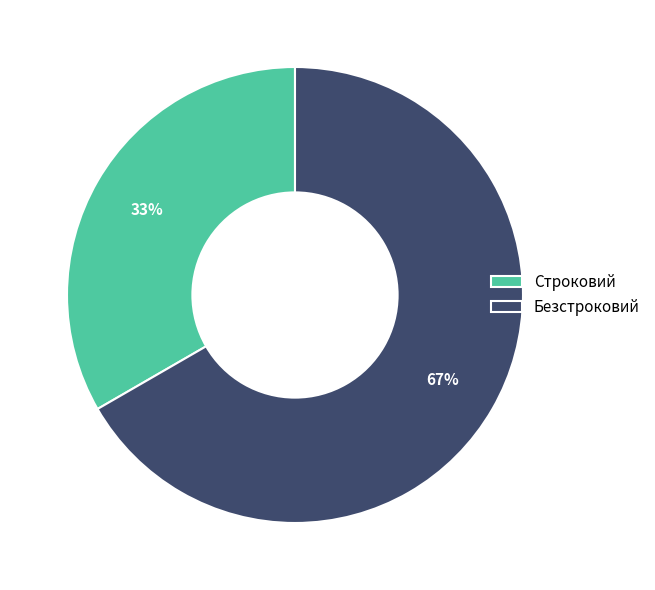

The Строковий slice represents 33% of the pie. True or false?

True